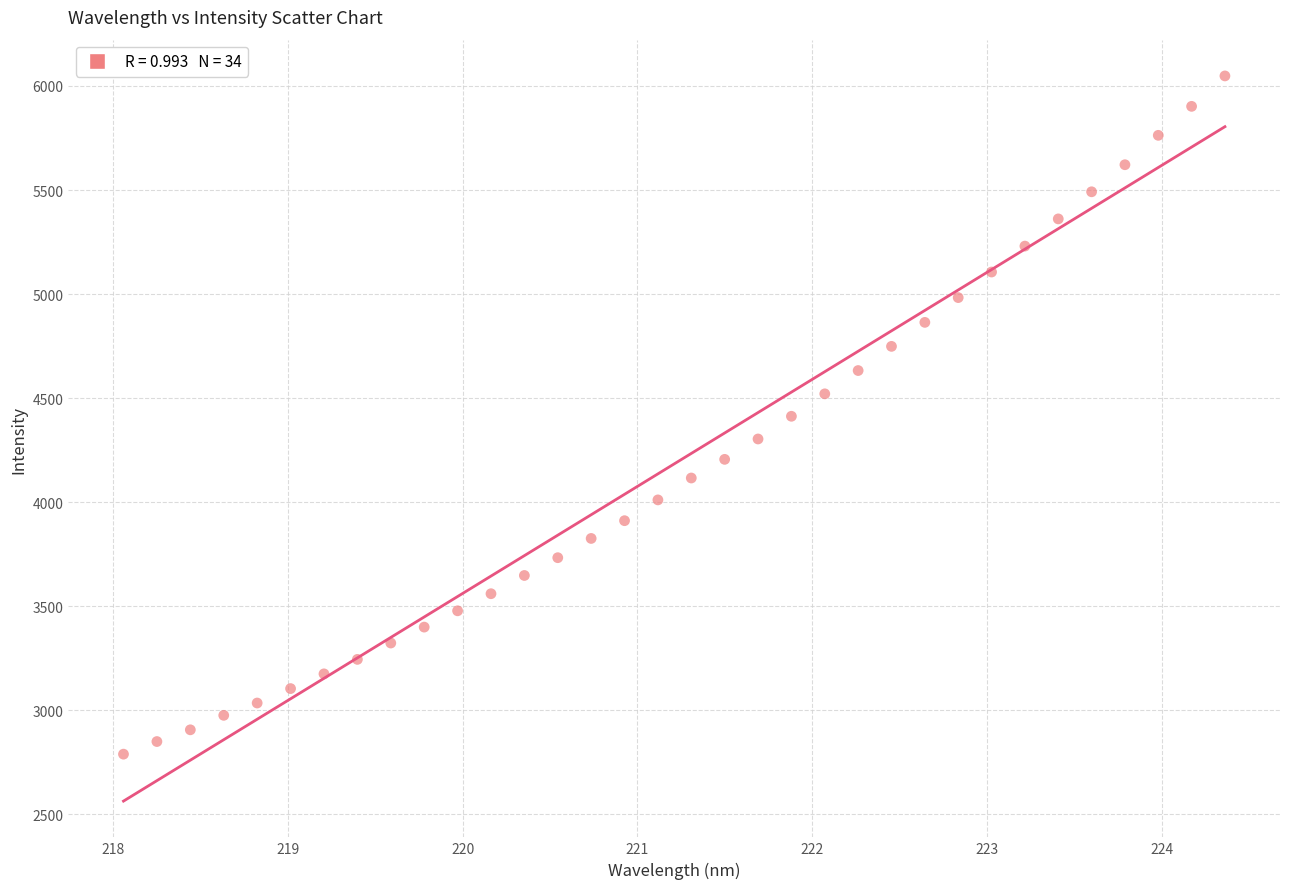

What is the range of X values (max minus min)?

6.3